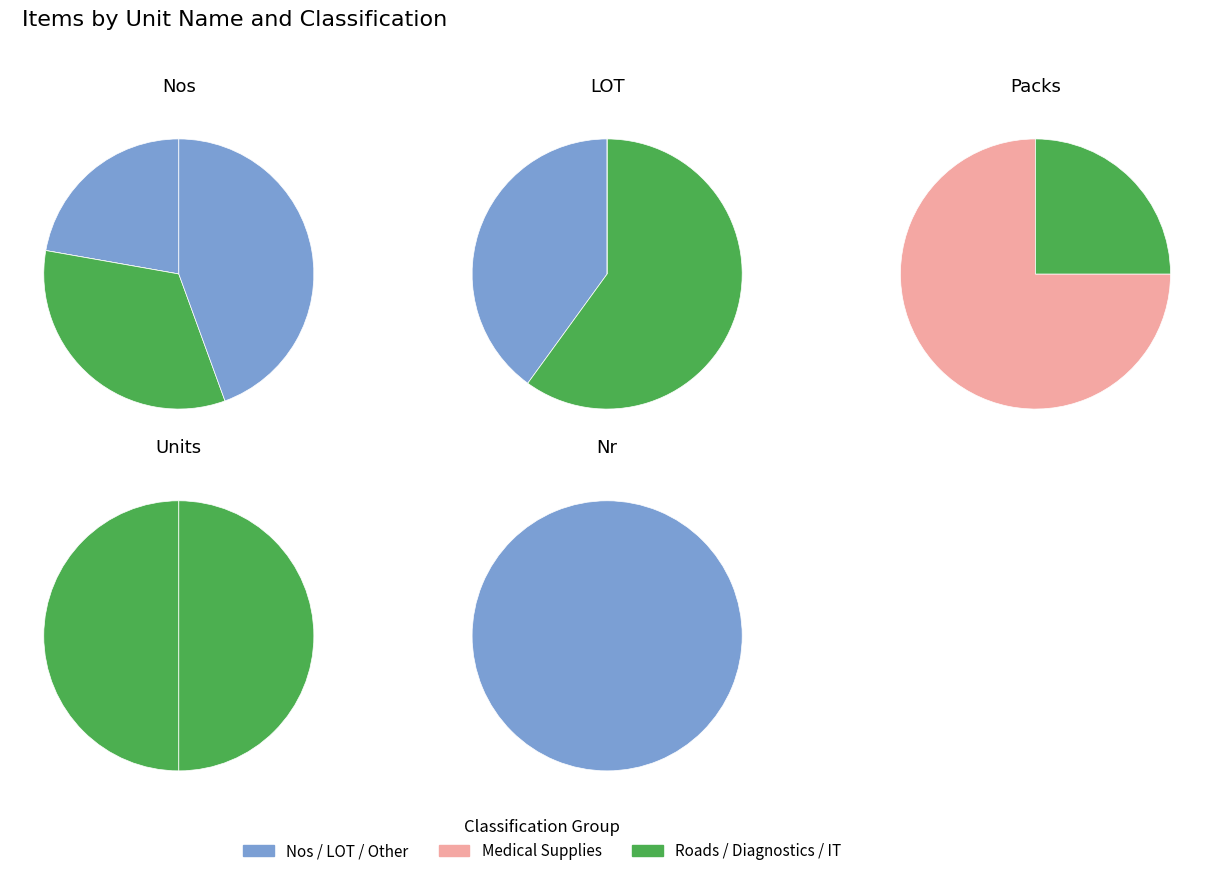

To the nearest percent, what is the average slice percentage?

20%